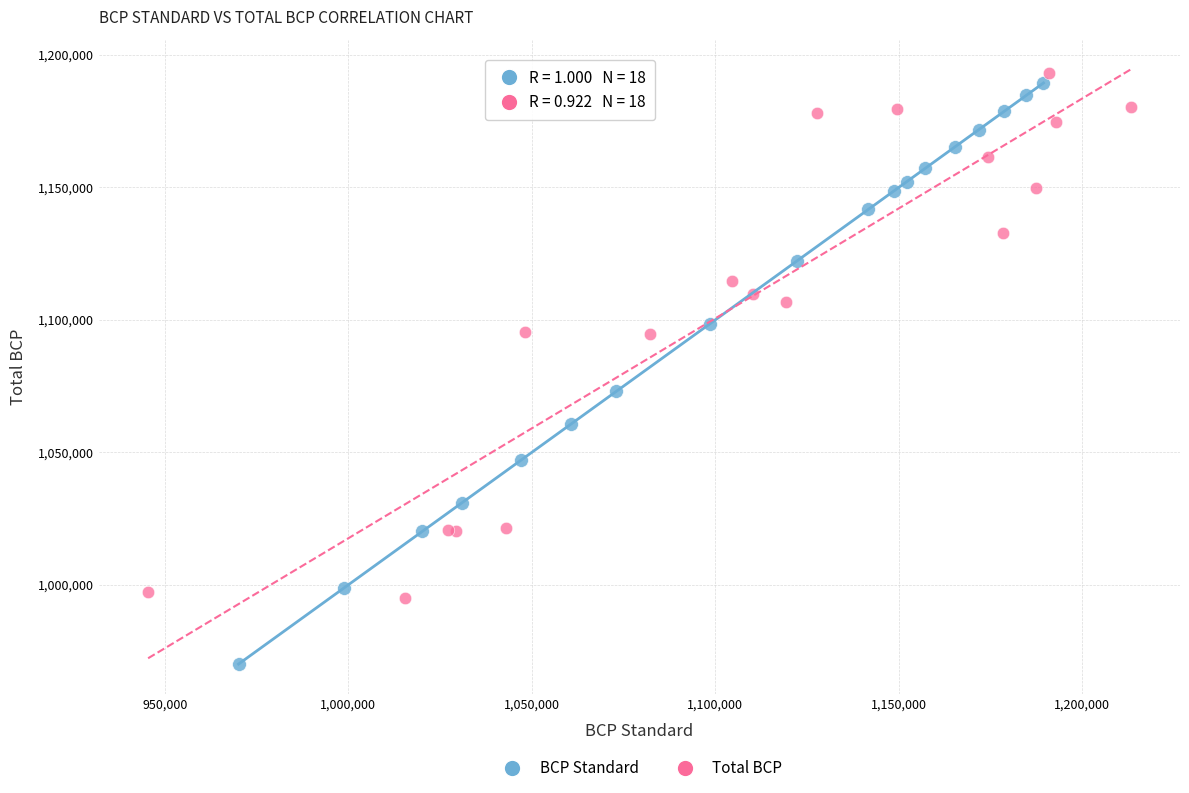

Which series has the widest spread of Y values?

BCP Standard